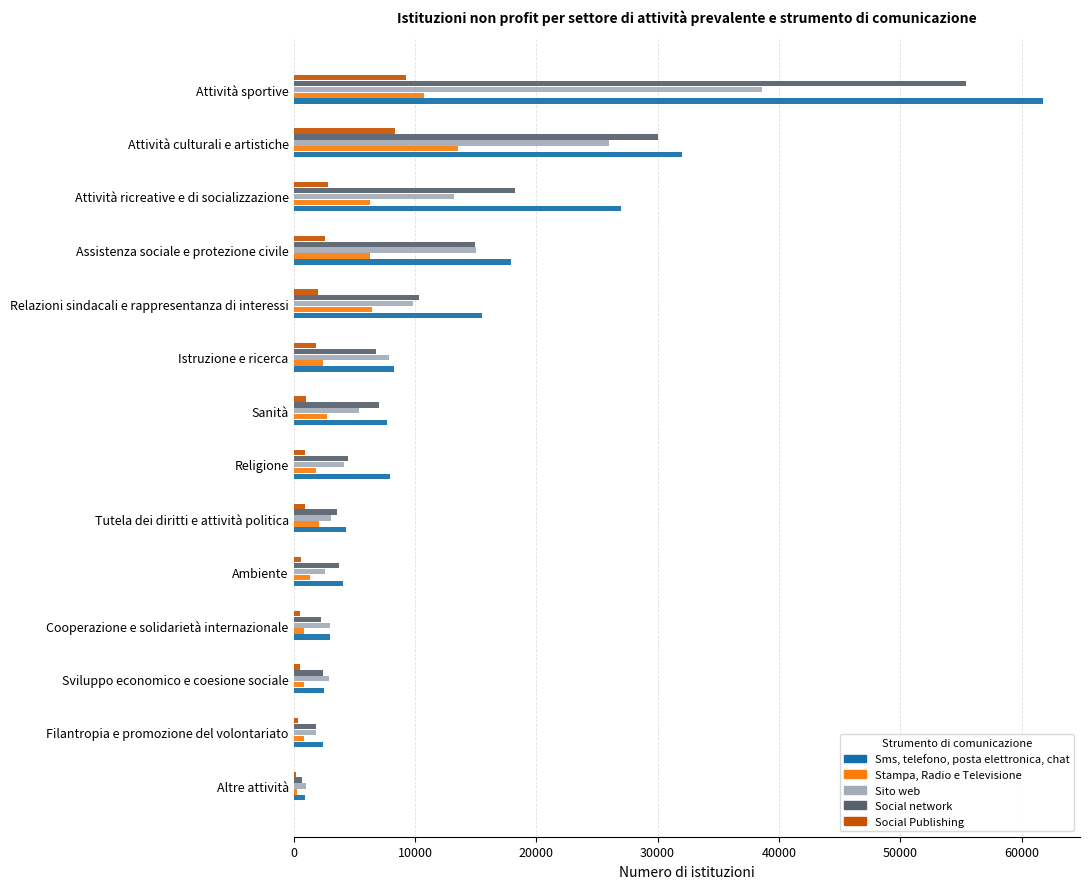

What is the sum of all Stampa, Radio e Televisione values?

56726.4